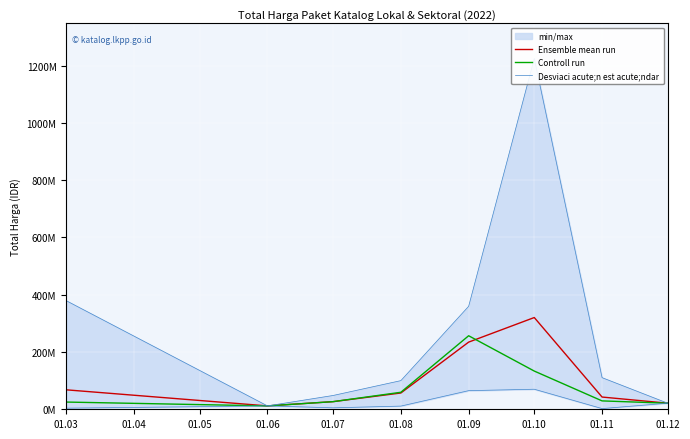

Does the chart display data point markers on the line(s)?

No